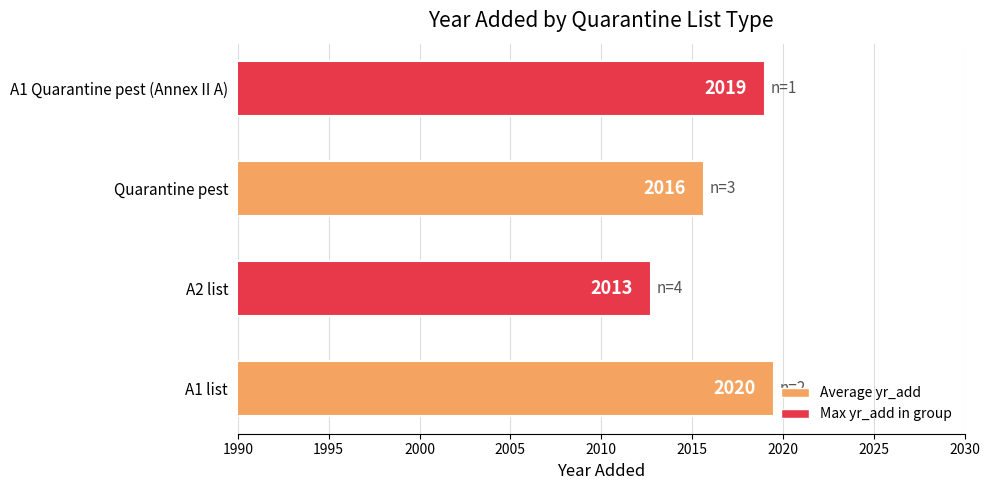

Which has a higher value, Quarantine pest or A1 Quarantine pest (Annex II A)?

A1 Quarantine pest (Annex II A)